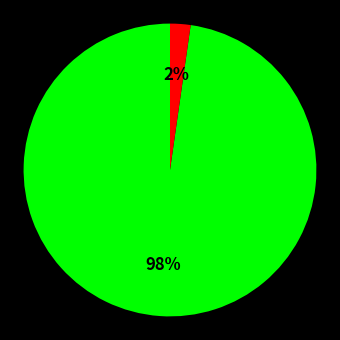

To the nearest percent, what is the average slice percentage?

50%